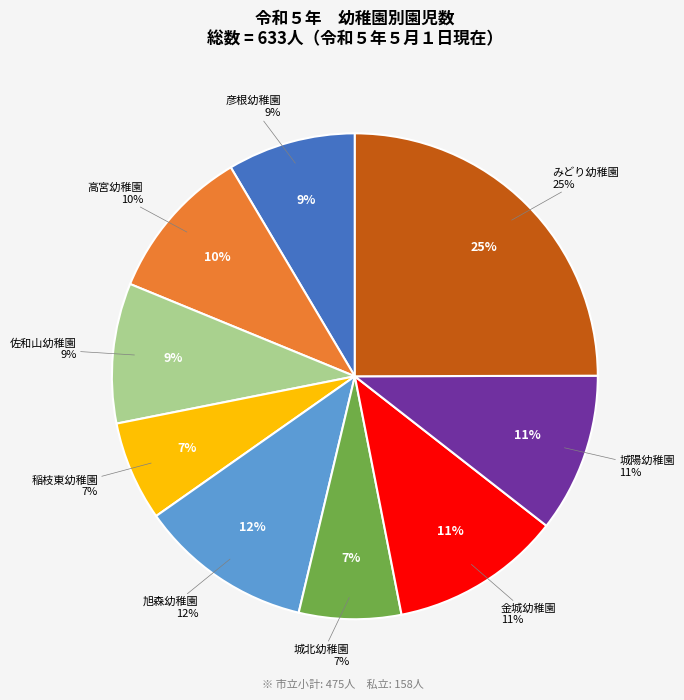

Rank the categories by value from lowest to highest.

稲枝東幼稚園, 城北幼稚園, 彦根幼稚園, 佐和山幼稚園, 高宮幼稚園, 城陽幼稚園, 金城幼稚園, 旭森幼稚園, みどり幼稚園